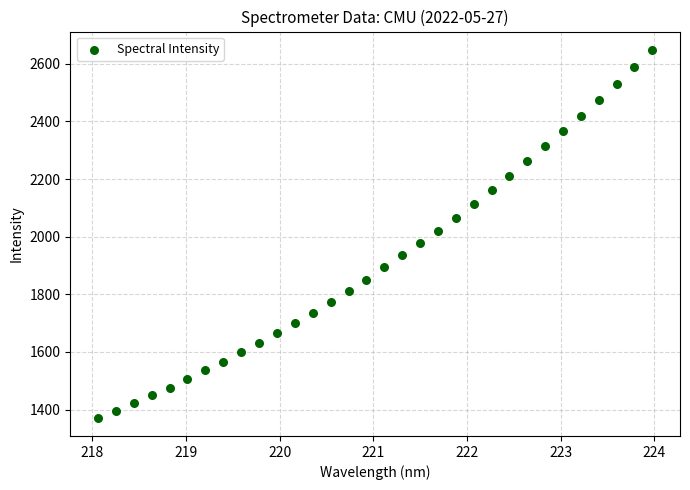

What is the range of Y values (max minus min)?

1276.0